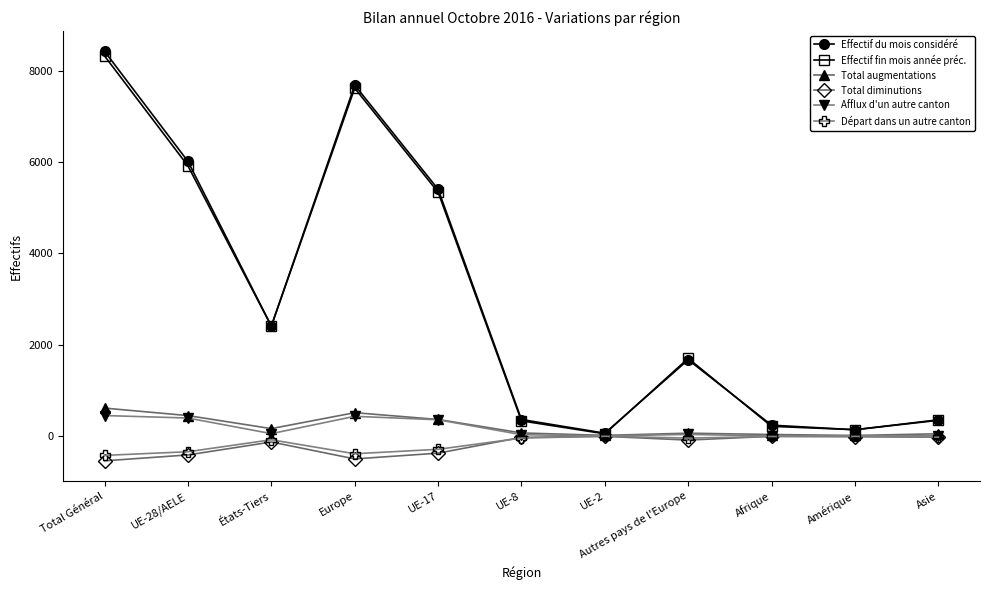

Where is Total augmentations nearest to the value 313?

UE-17